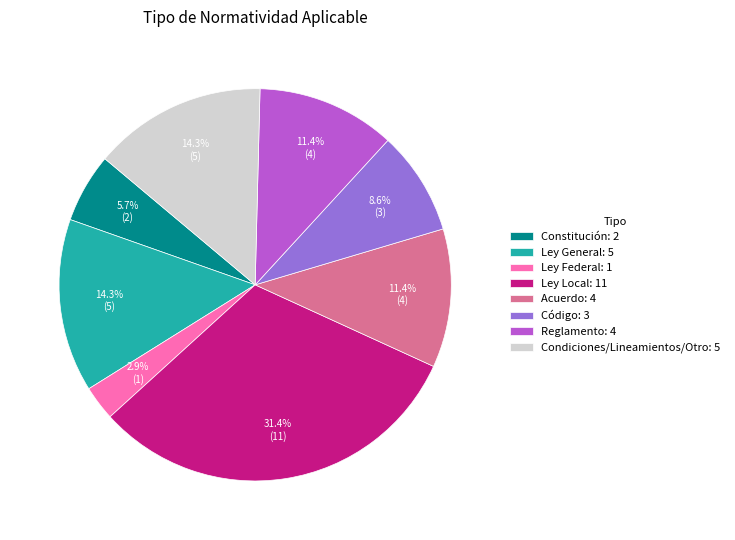

Approximately how many times larger is the value at Reglamento: 4 compared to Constitución: 2?

2.0